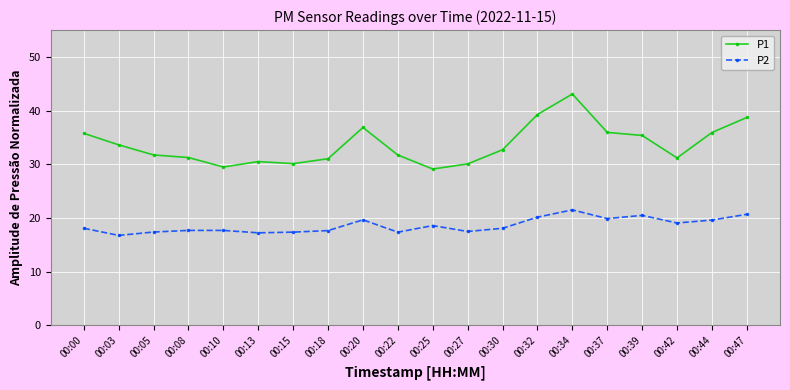

What are all the series names shown in the legend?

P1, P2